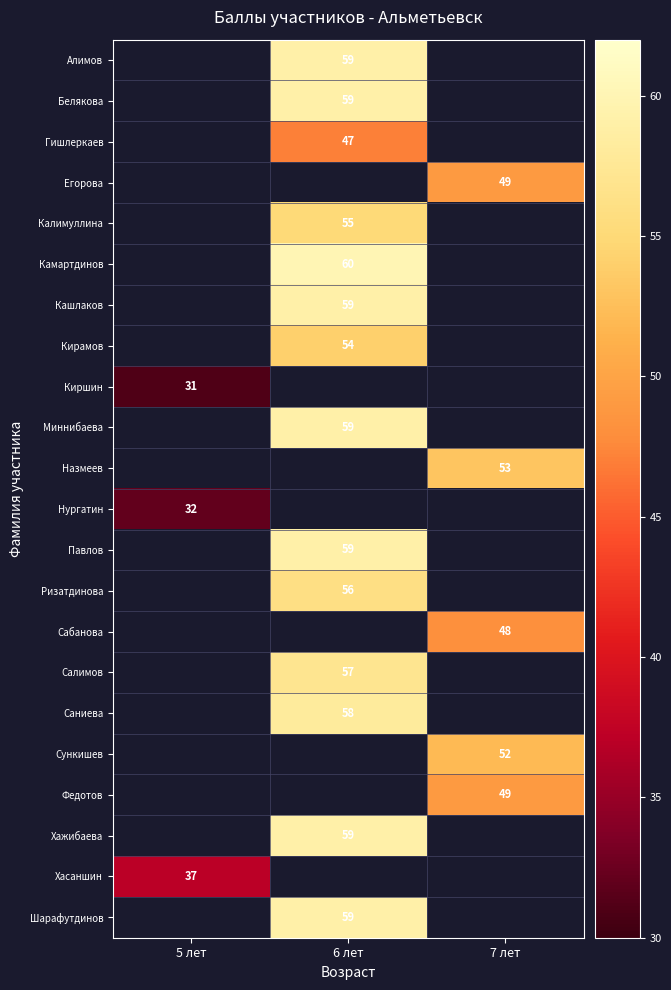

Is it true that Миннибаева equals 41 at 6 лет?

False